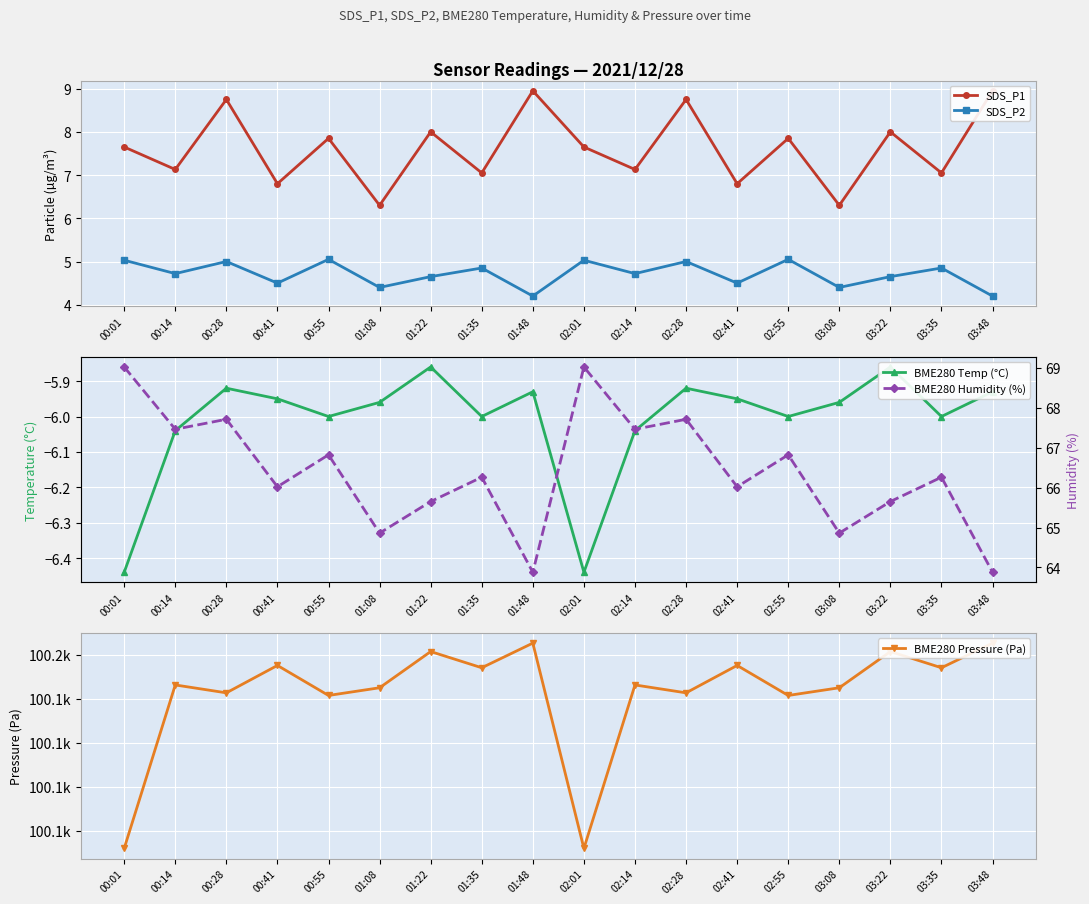

Rank the categories by SDS_P1 value from highest to lowest.

01:48, 03:48, 00:28, 02:28, 01:22, 03:22, 00:55, 02:55, 00:01, 02:01, 00:14, 02:14, 01:35, 03:35, 00:41, 02:41, 01:08, 03:08